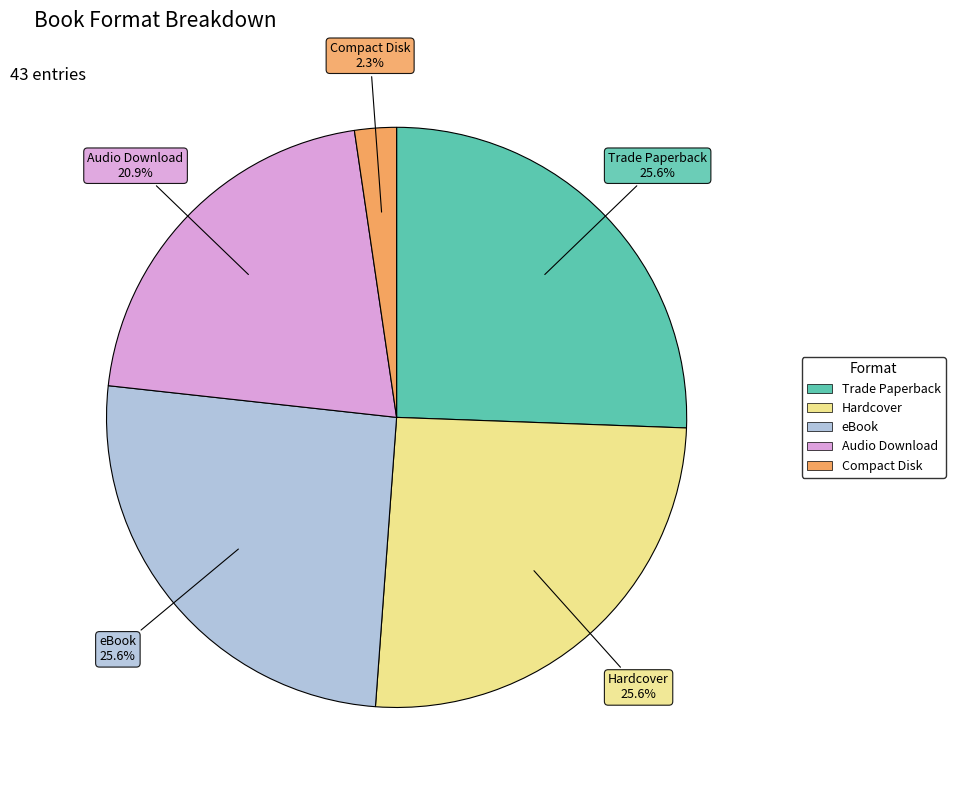

Which has a higher value, eBook or Audio Download?

eBook